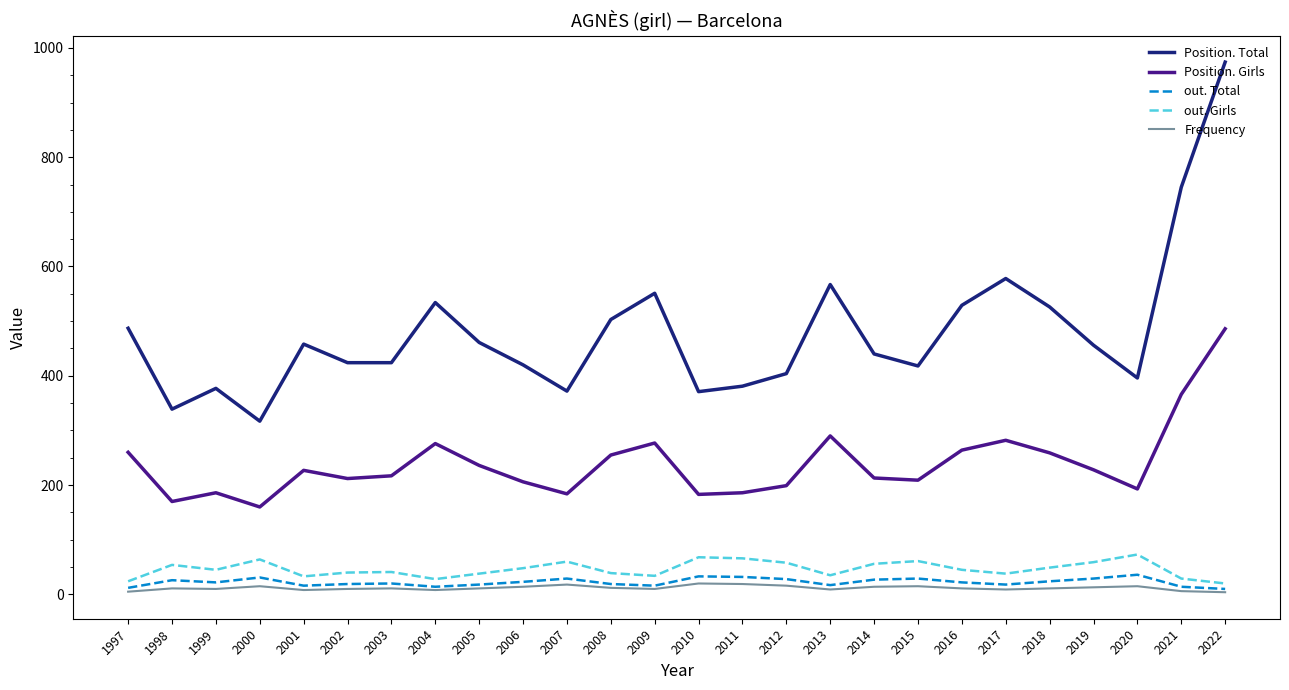

True or false: Frequency has more than 1 points higher than both neighbors.

True